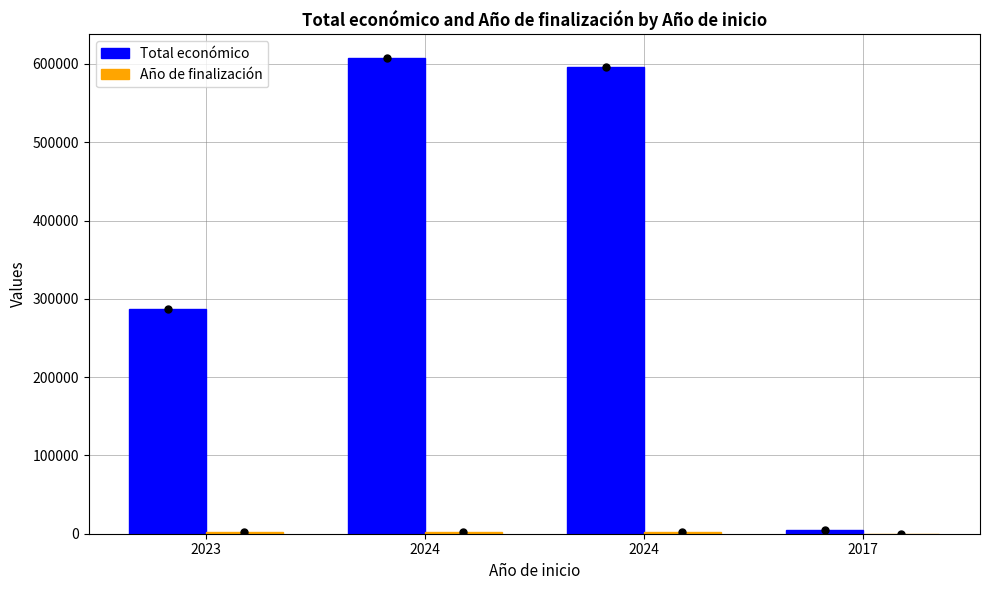

Rank the categories by Total económico value from lowest to highest.

2017, 2023, 2024, 2024